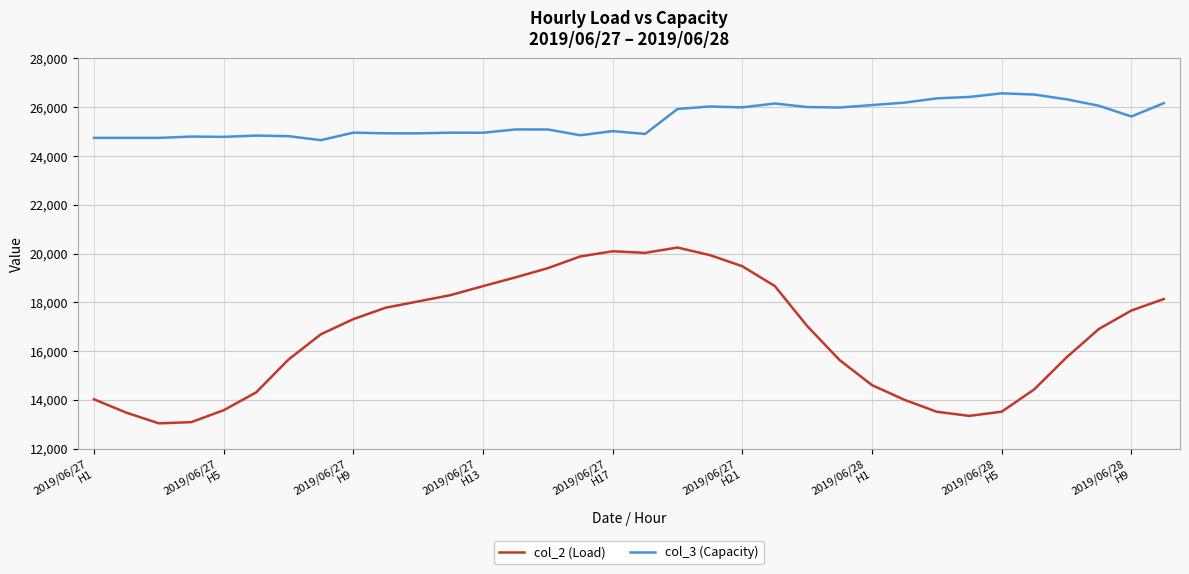

Which series has the largest total across all categories?

col_3 (Capacity)